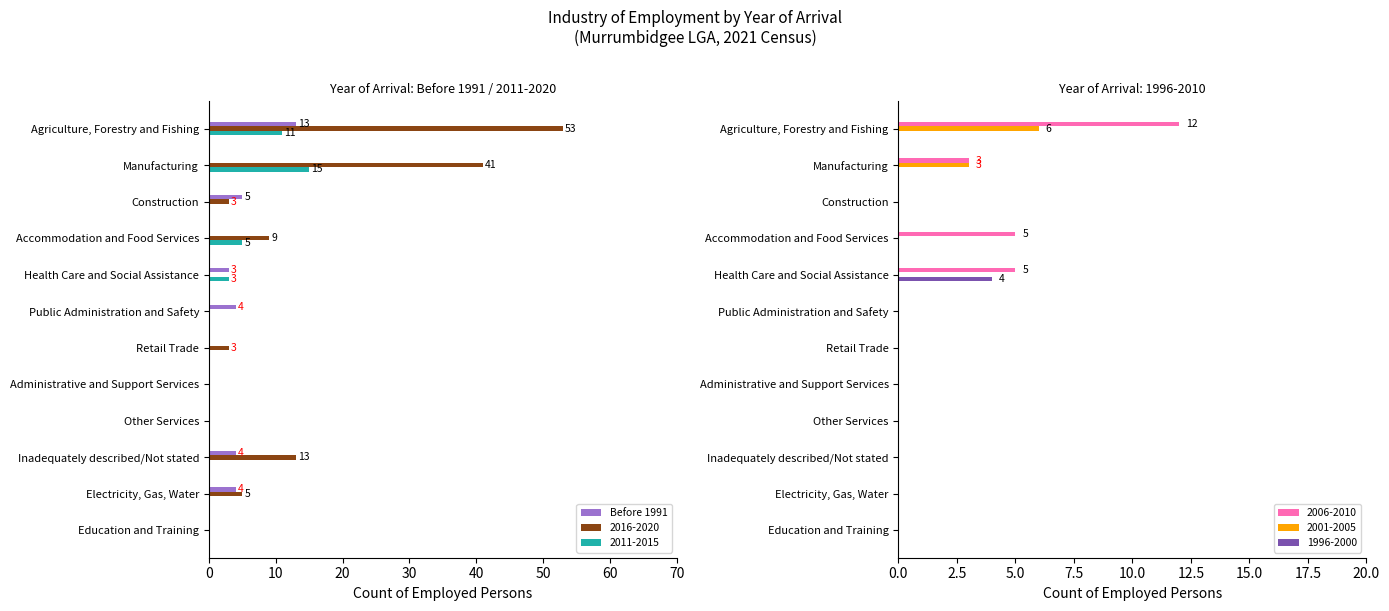

The 2016-2020 series shows 0 at Administrative and Support Services. True or false?

True